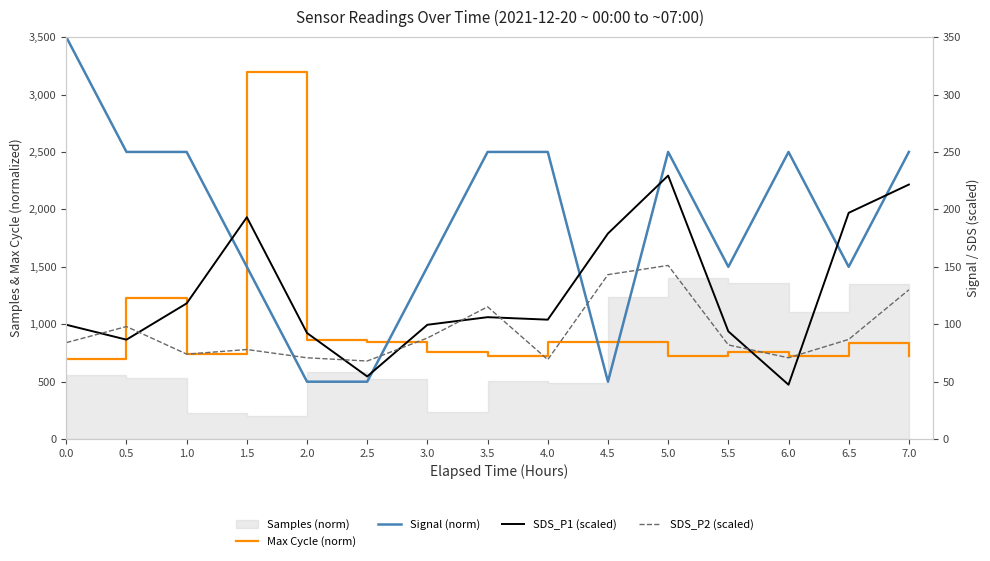

In SDS_P2 (scaled), how many points are higher than both neighbors (excluding endpoints)?

4